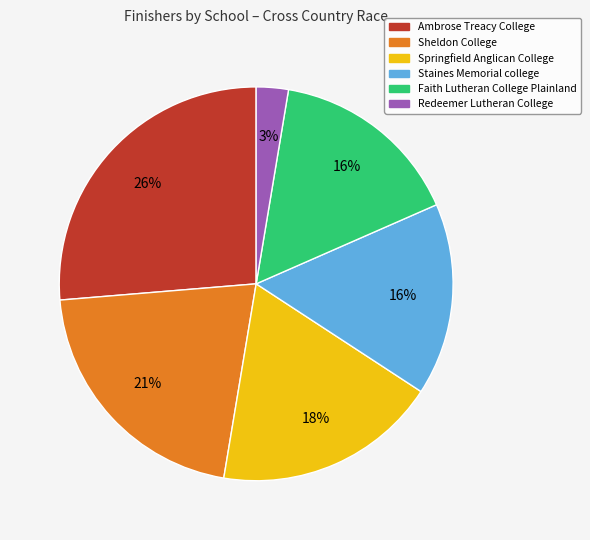

Between Redeemer Lutheran College and Staines Memorial college, which is larger?

Staines Memorial college